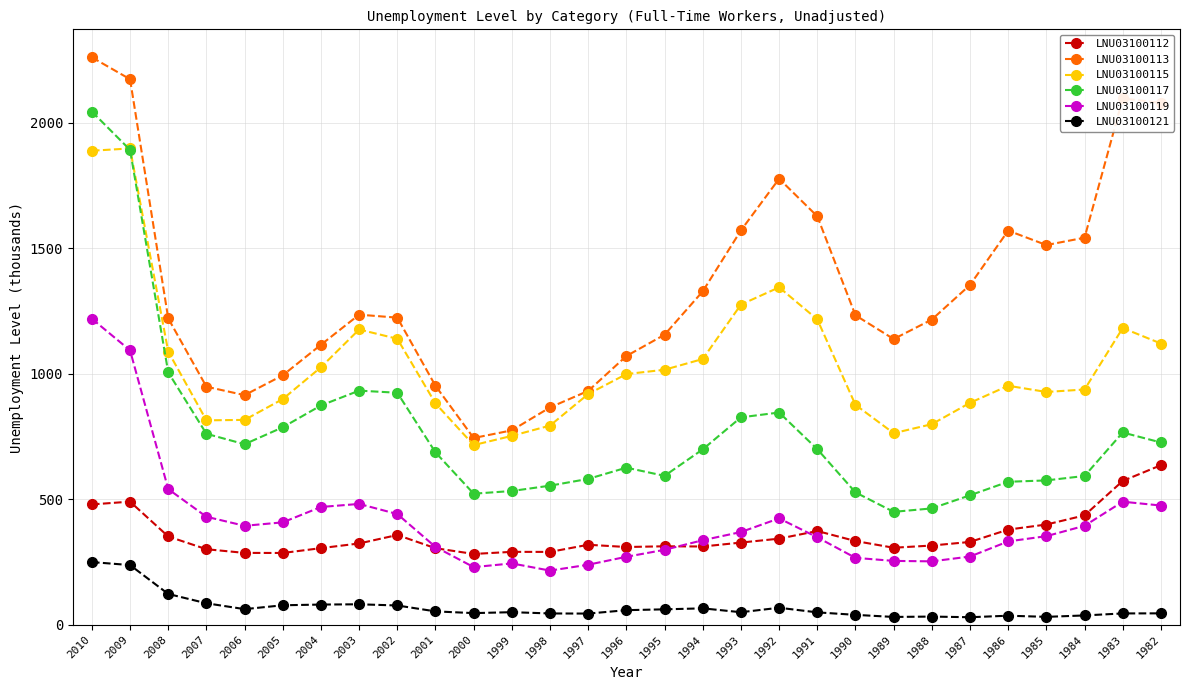

Count the number of data series in this chart.

6